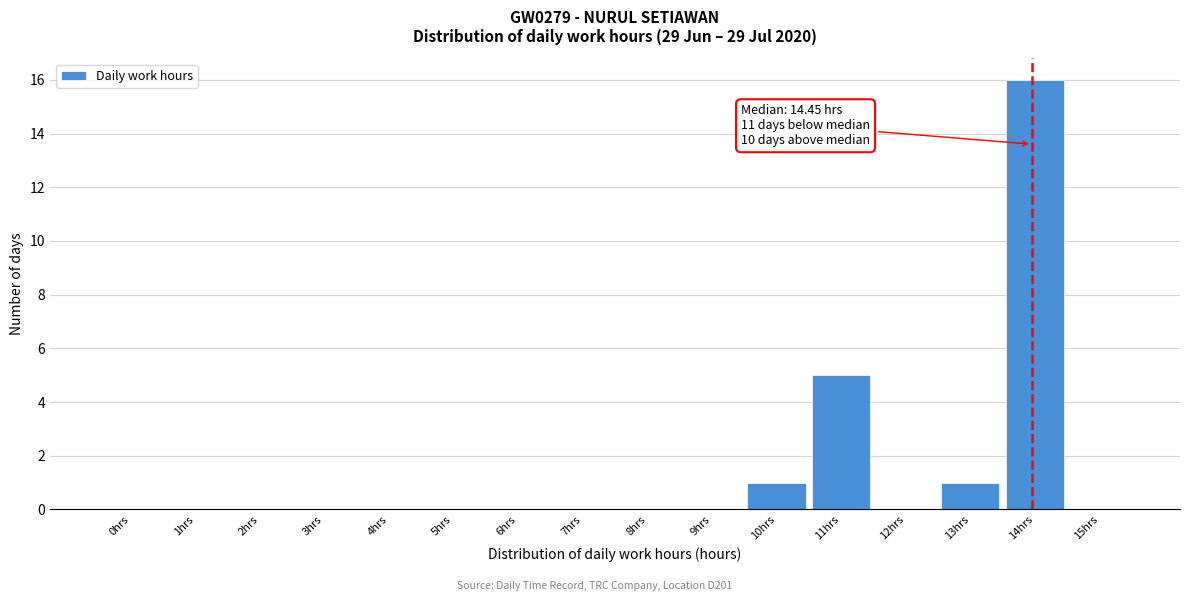

Reading right to left, what are all the values shown in this chart?

15hrs=0	14hrs=16	13hrs=1	12hrs=0	11hrs=5	10hrs=1	9hrs=0	8hrs=0	7hrs=0	6hrs=0	5hrs=0	4hrs=0	3hrs=0	2hrs=0	1hrs=0	0hrs=0